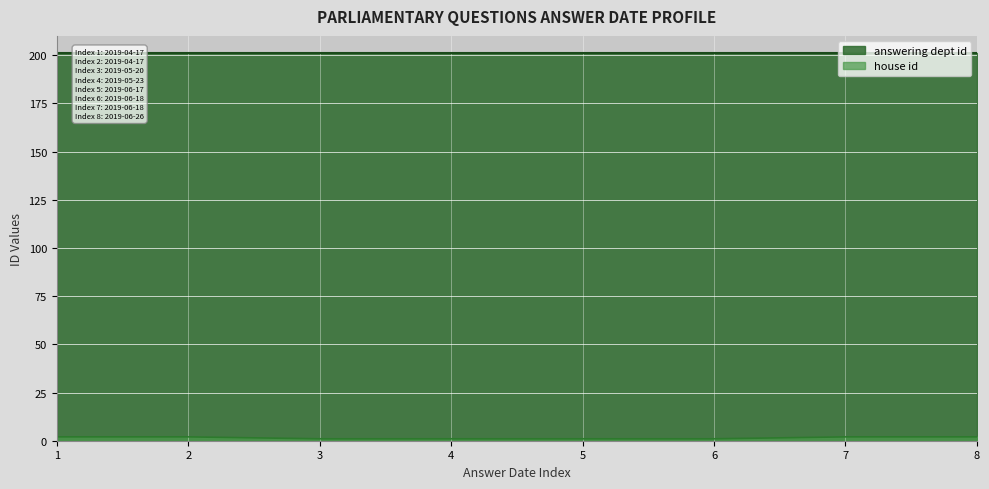

Rank the categories by value from highest to lowest.

1, 2, 7, 8, 3, 4, 5, 6